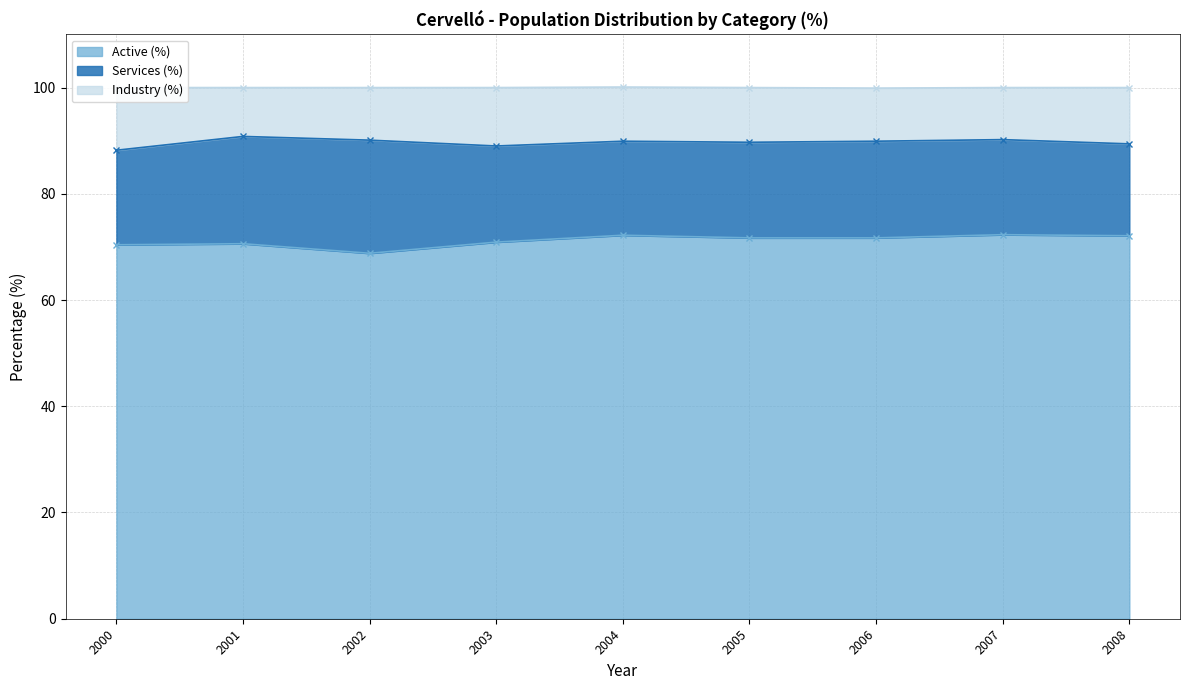

The Active (%) series shows 15.5 at 2006. True or false?

False